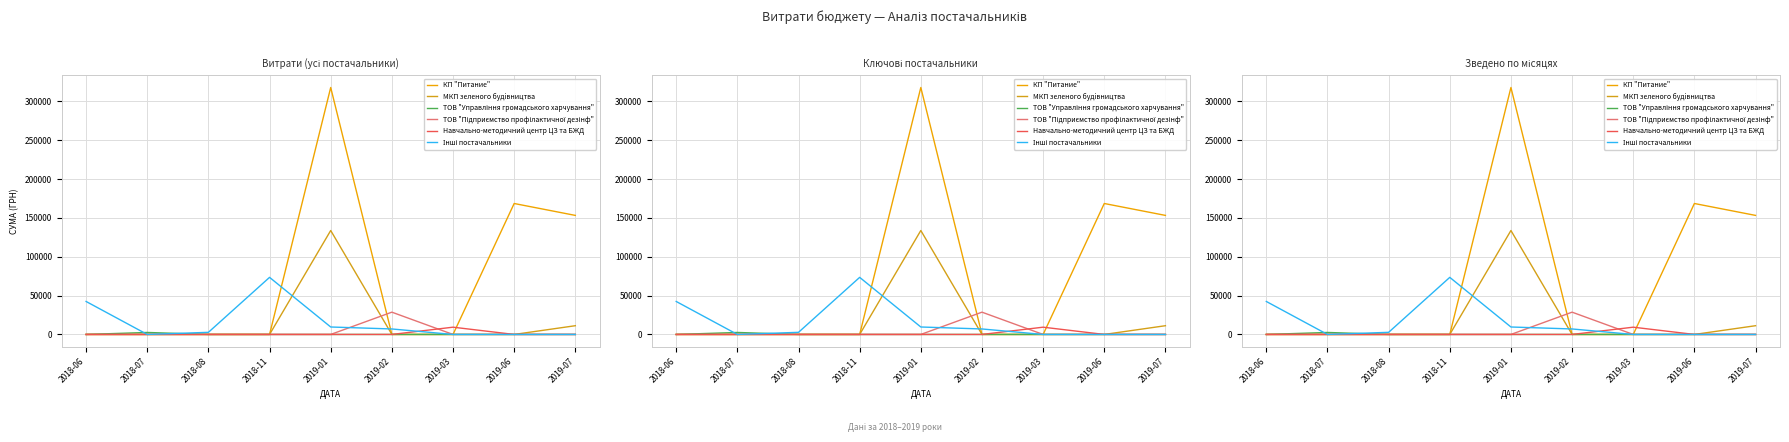

What is the difference between the МКП зеленого будiвництва values at 2019-01 and 2019-03?

133830.4